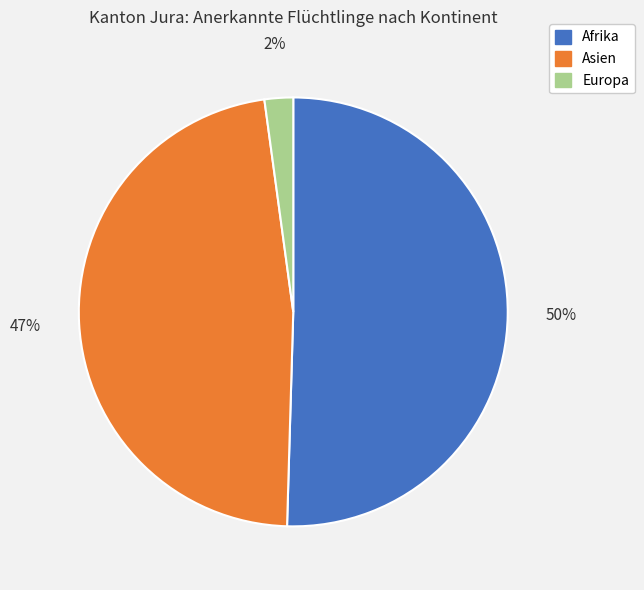

What is the smallest slice in the pie chart?

Europa